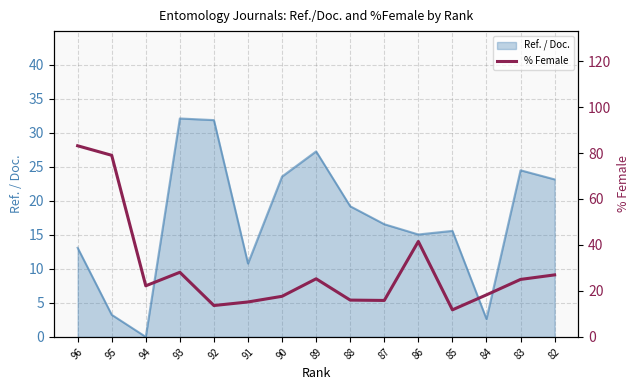

How many lines are shown in the chart?

1